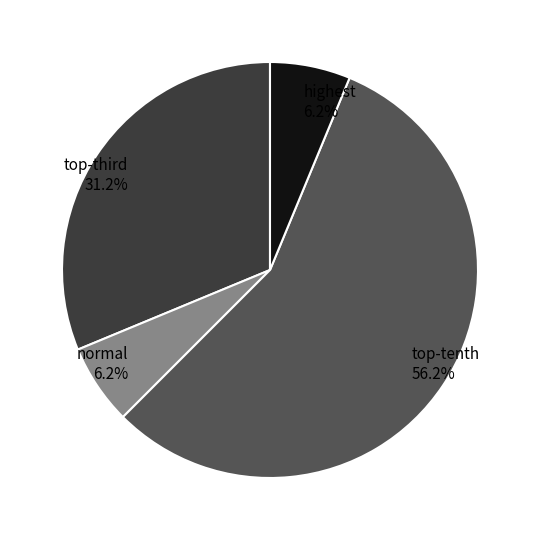

Does normal account for over 50% of the chart?

No